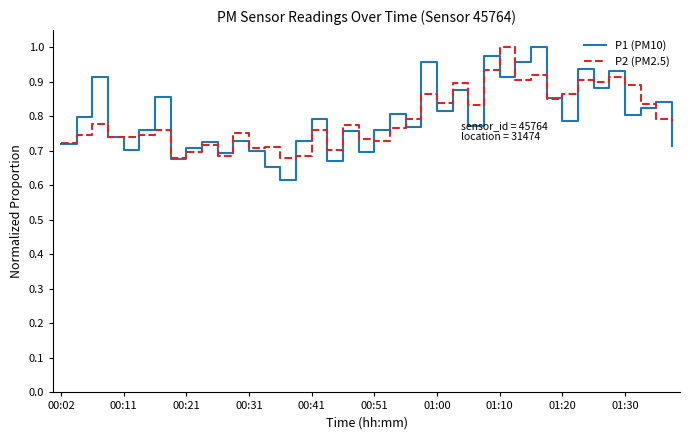

Which series has the widest spread of values?

P1 (PM10)